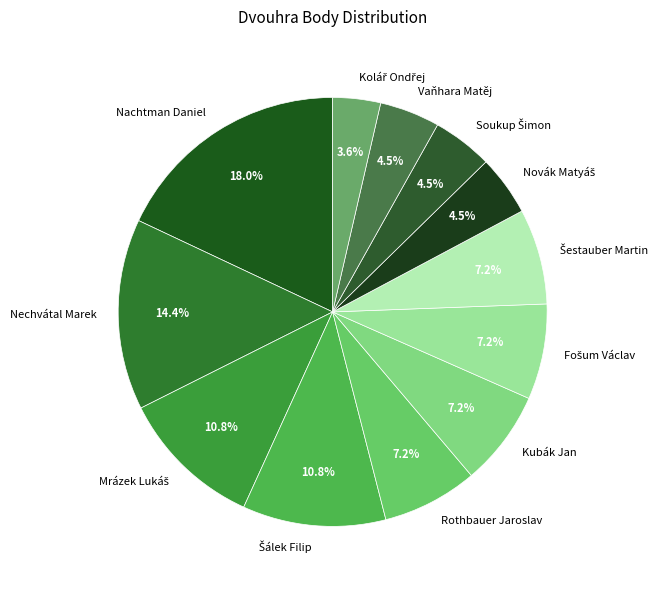

Which category has the biggest portion of the pie?

Nachtman Daniel